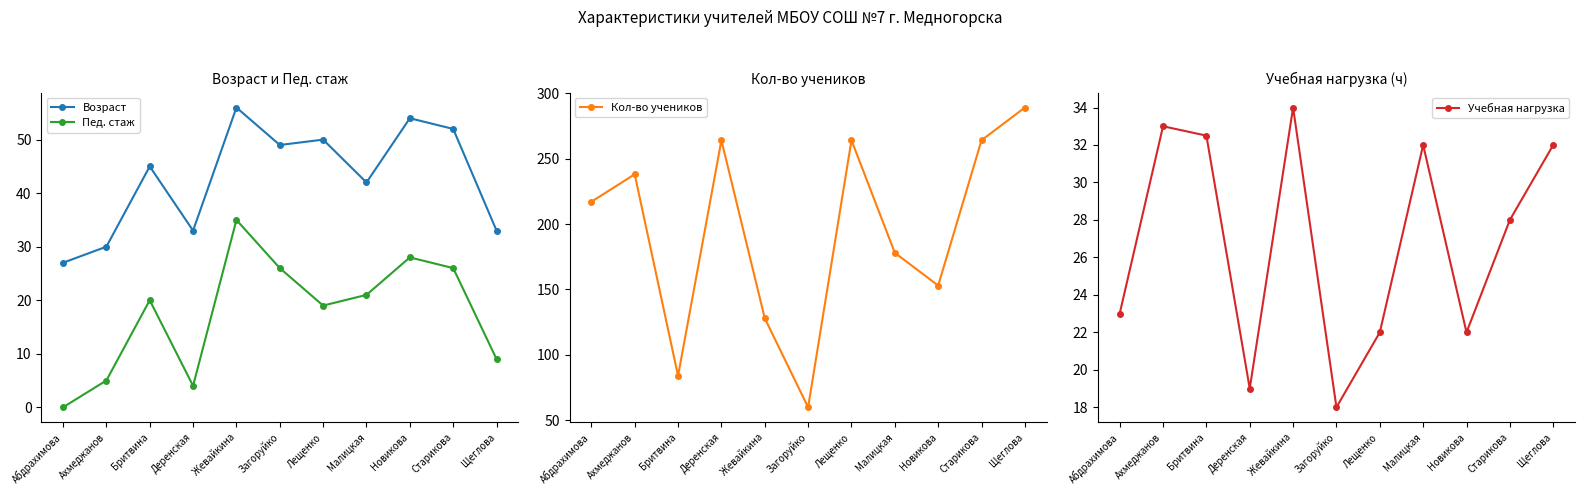

What is the difference between the highest and lowest values at Жевайкина?

94.0